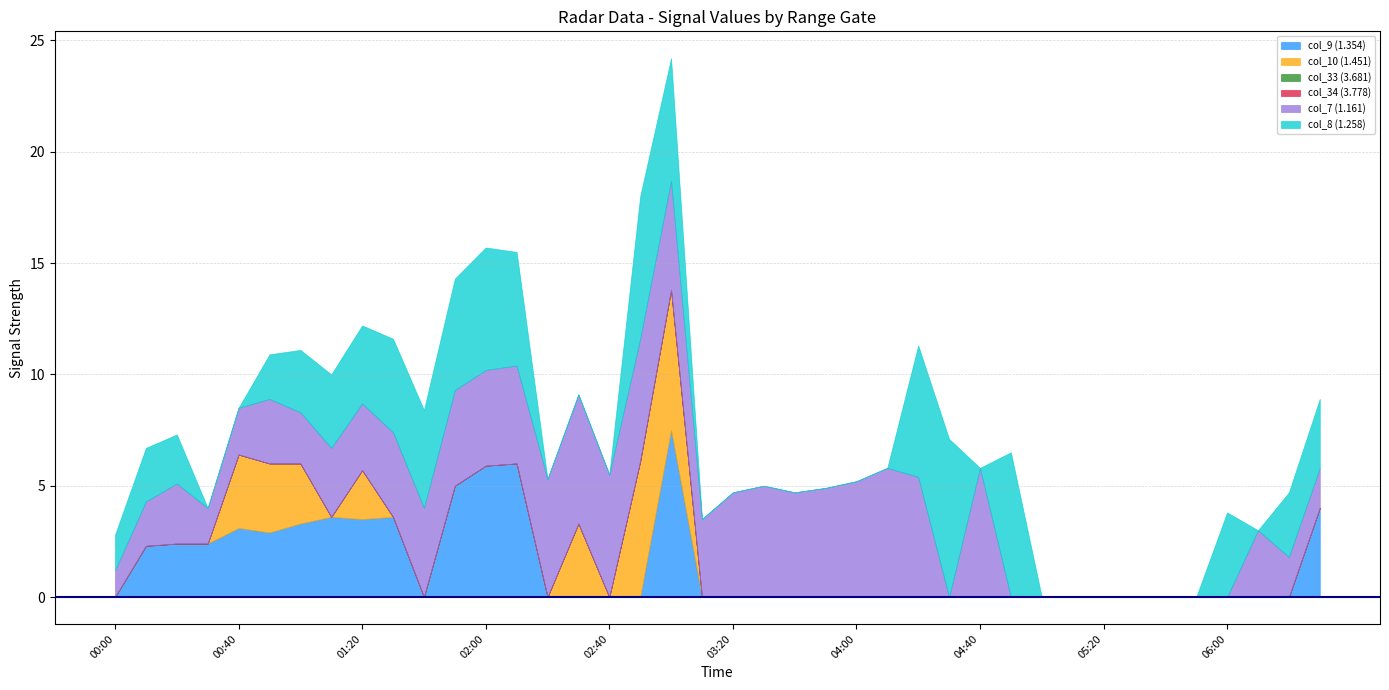

True or false: col_10 (1.451) has a value of 3.1 at 2016/03/10 00:50.

True